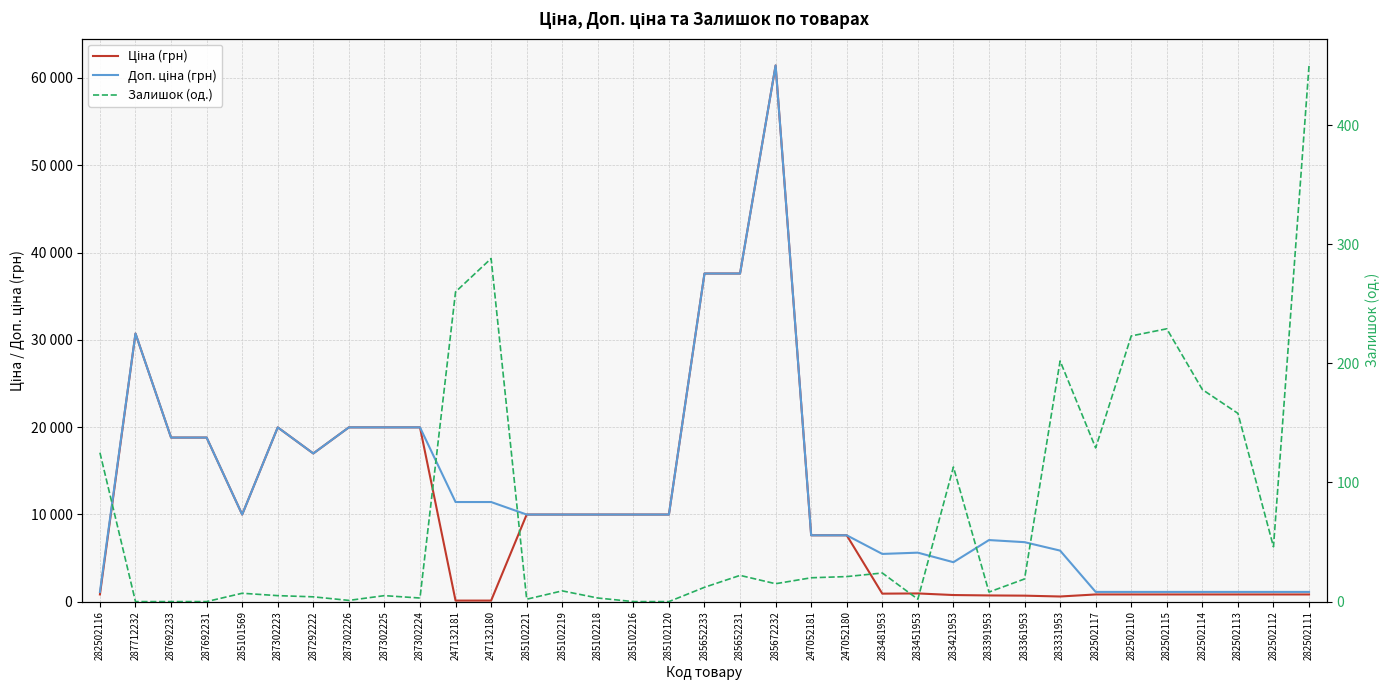

The Доп. ціна (грн) series shows 7596.5 at 247052180. True or false?

True